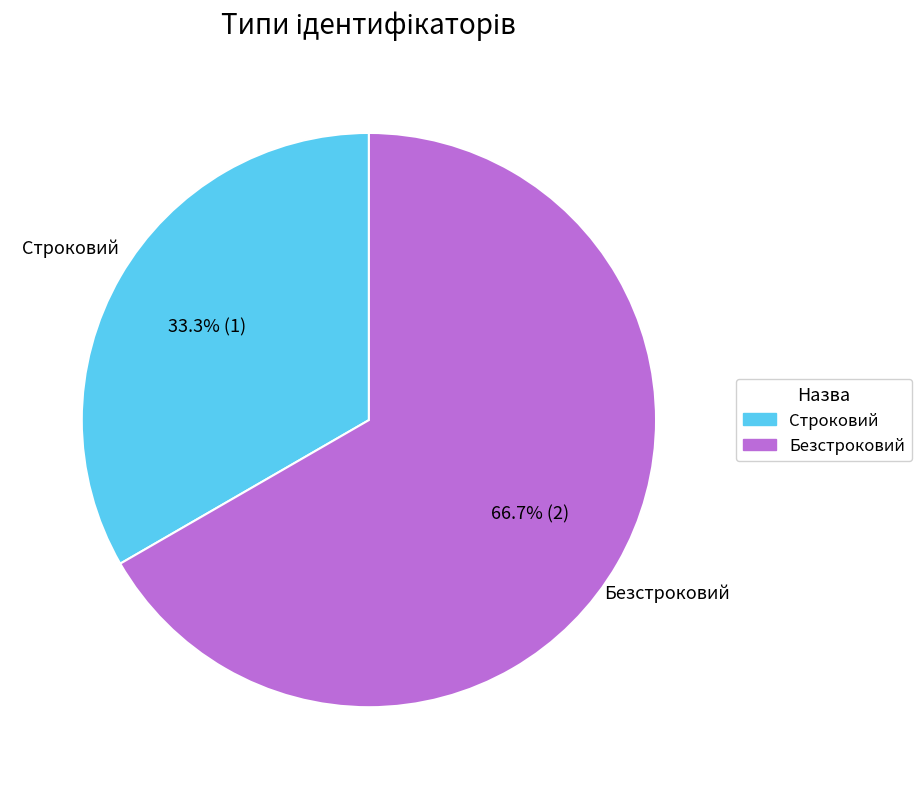

What percentage is the Безстроковий slice, to the nearest percent?

67%